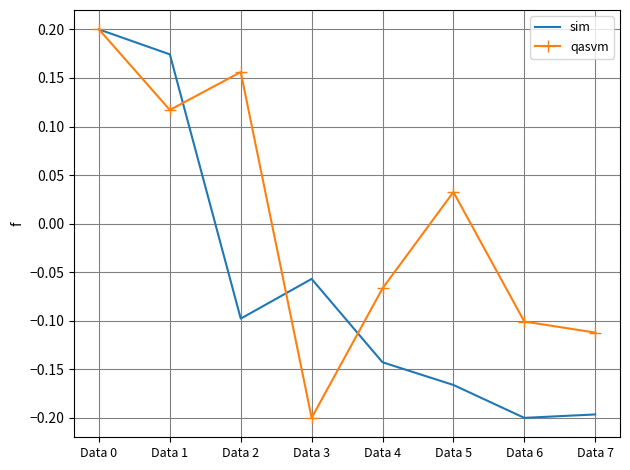

Rank the series by their average value, from lowest to highest.

sim, qasvm